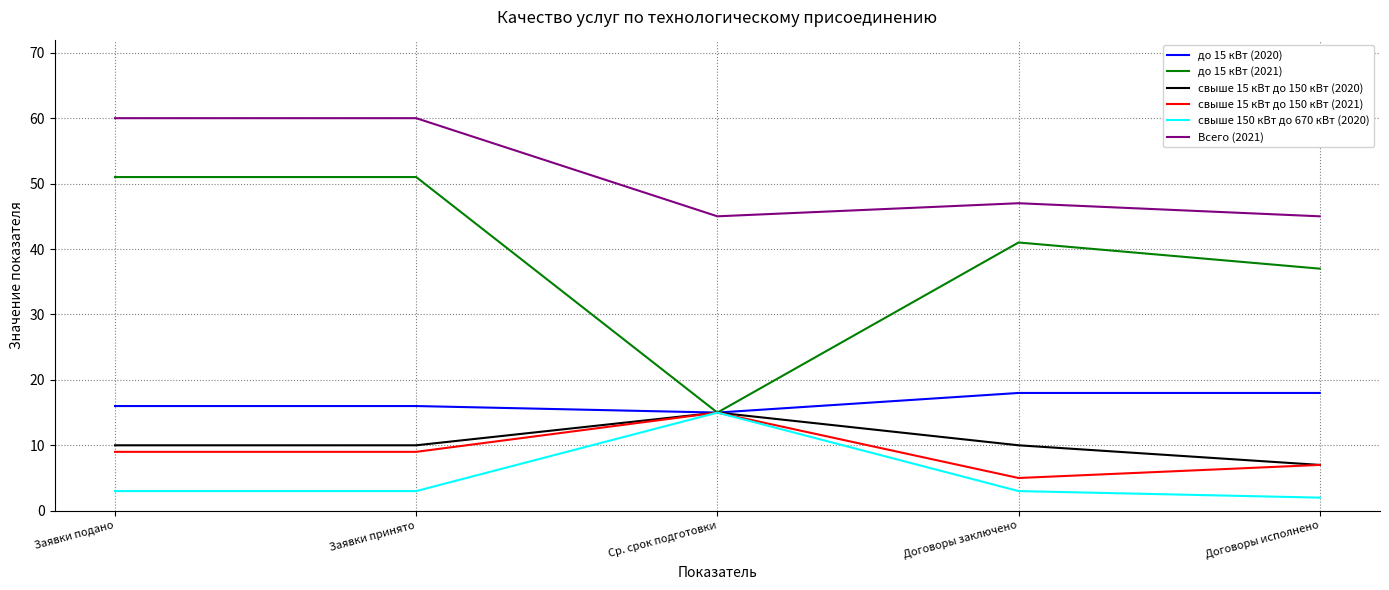

Reading left to right, what are all the values shown in this chart?

до 15 кВт (2020): 16	16	15	18	18
до 15 кВт (2021): 51	51	15	41	37
свыше 15 кВт до 150 кВт (2020): 10	10	15	10	7
свыше 15 кВт до 150 кВт (2021): 9	9	15	5	7
свыше 150 кВт до 670 кВт (2020): 3	3	15	3	2
Всего (2021): 60	60	45	47	45